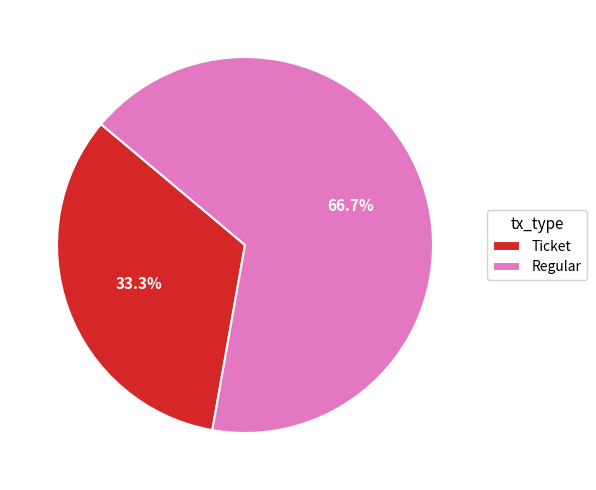

What portion of the pie excludes Regular?

33.3%